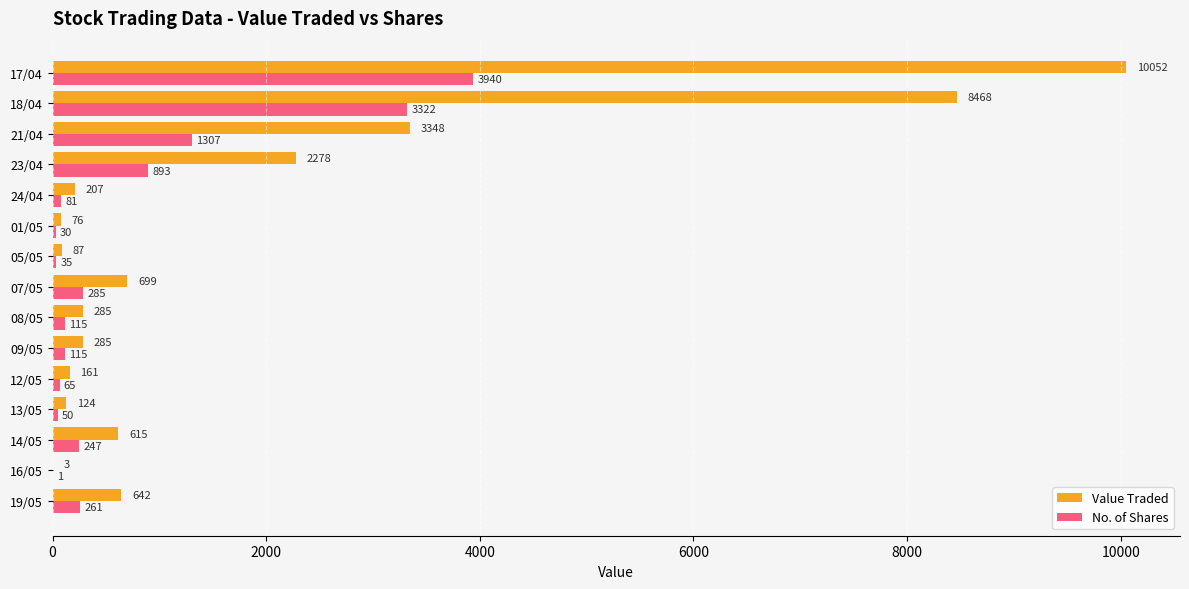

Which series changed the most between 19/05 and 08/05?

Value Traded